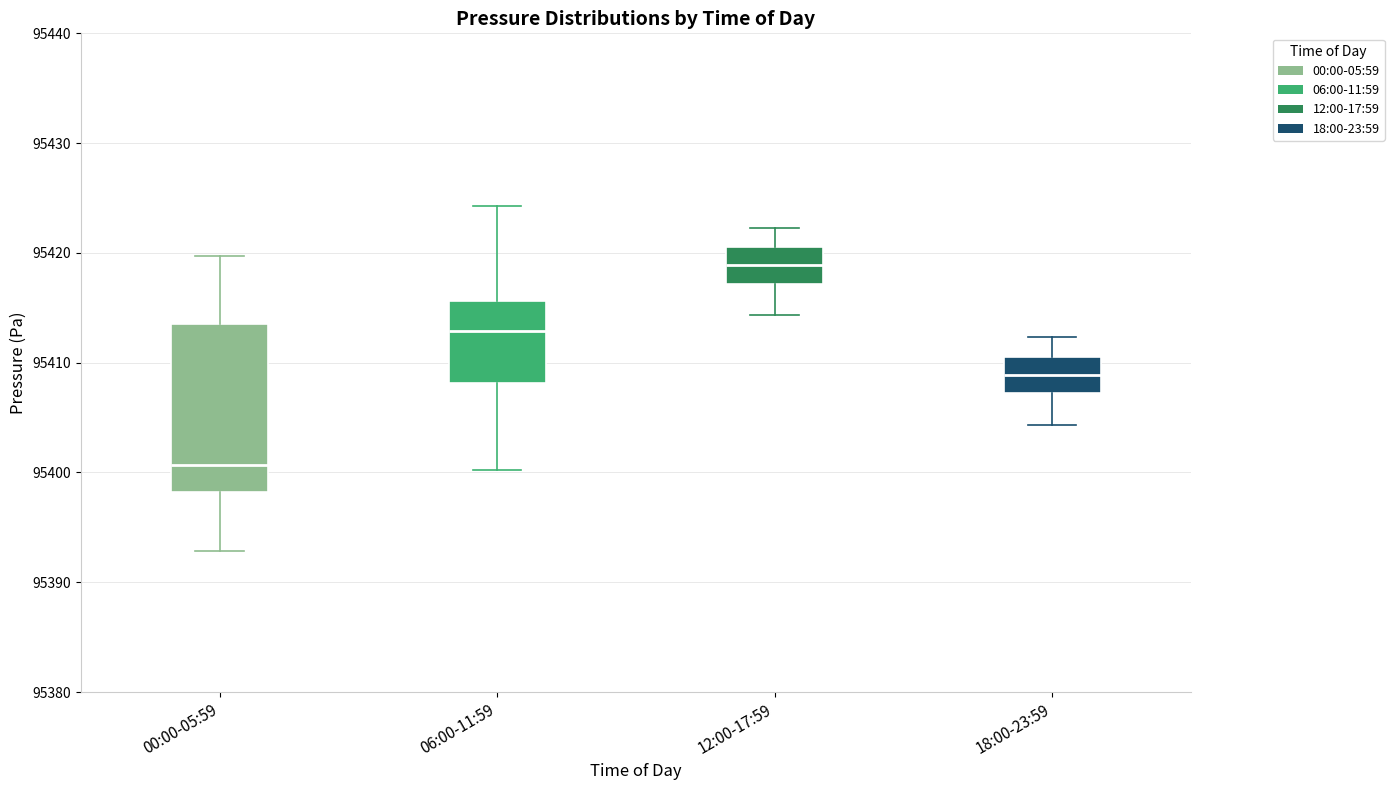

Comparing the boxes themselves (not the whiskers), which one is the tallest?

00:00-05:59